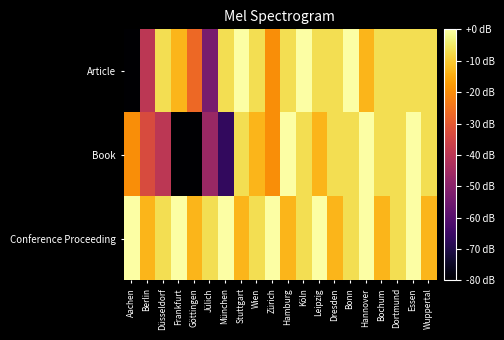

What is the total value across all series at München?

-73.3